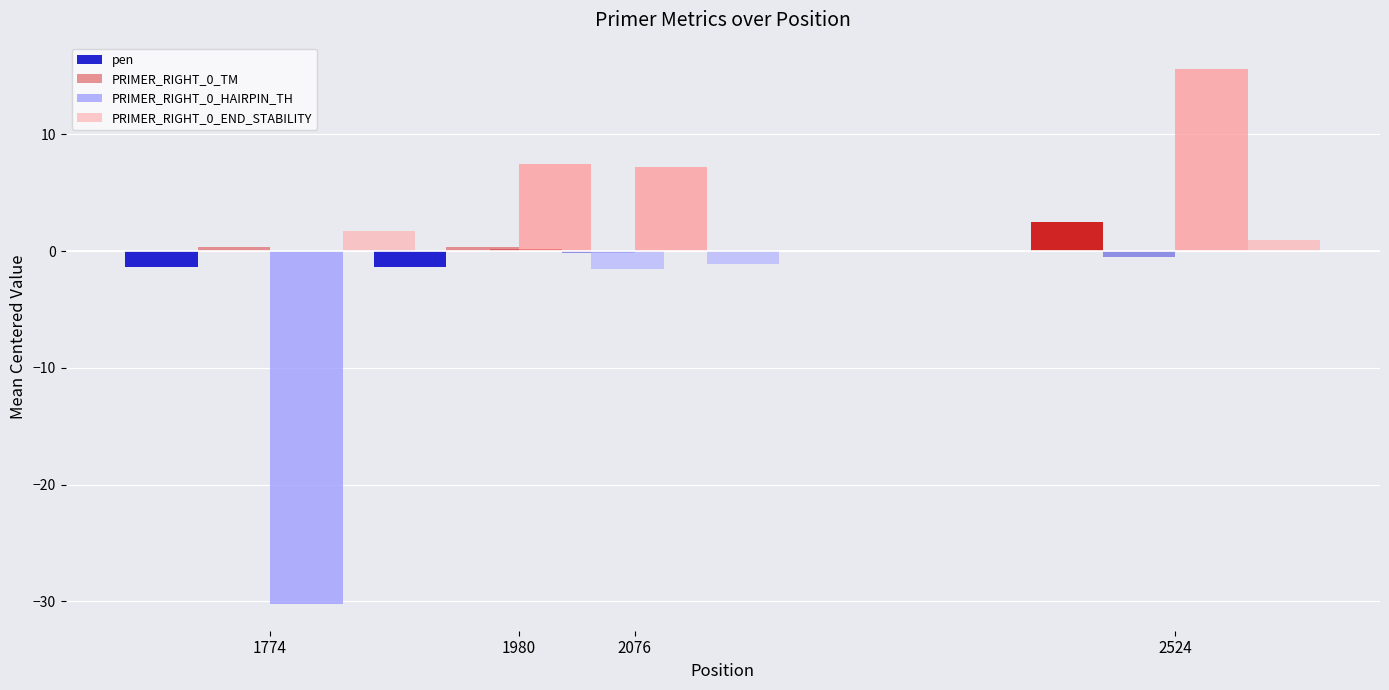

Read the PRIMER_RIGHT_0_END_STABILITY value at 2524.

0.9